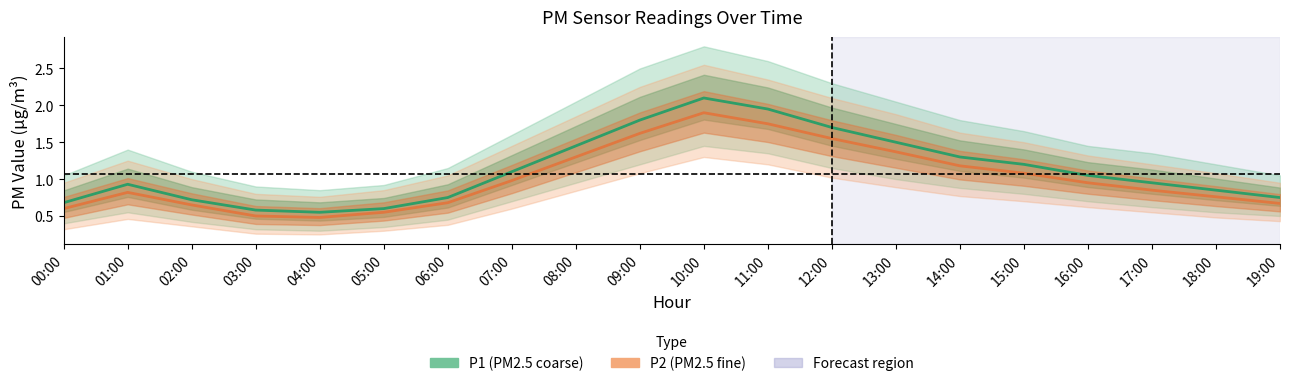

The P1 center series shows 0.3 at 01:00. True or false?

False